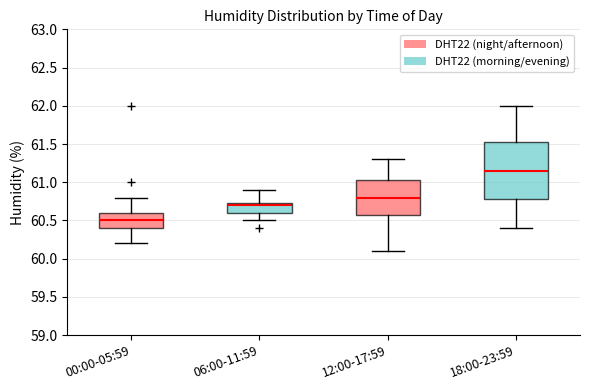

Reading left to right, transcribe this box plot: for each box, give where its median line is, the range the box spans, and where its two whiskers end, as read against the y-axis. The values are not printed on the chart, so give them approximately, as read against the axis.

00:00-05:59: median 60.50, box 60.40 to 60.60, whiskers 60.20 to 60.80
06:00-11:59: median 60.70, box 60.60 to 60.75, whiskers 60.50 to 60.90
12:00-17:59: median 60.80, box 60.60 to 61.05, whiskers 60.10 to 61.30
18:00-23:59: median 61.15, box 60.80 to 61.55, whiskers 60.40 to 62.00